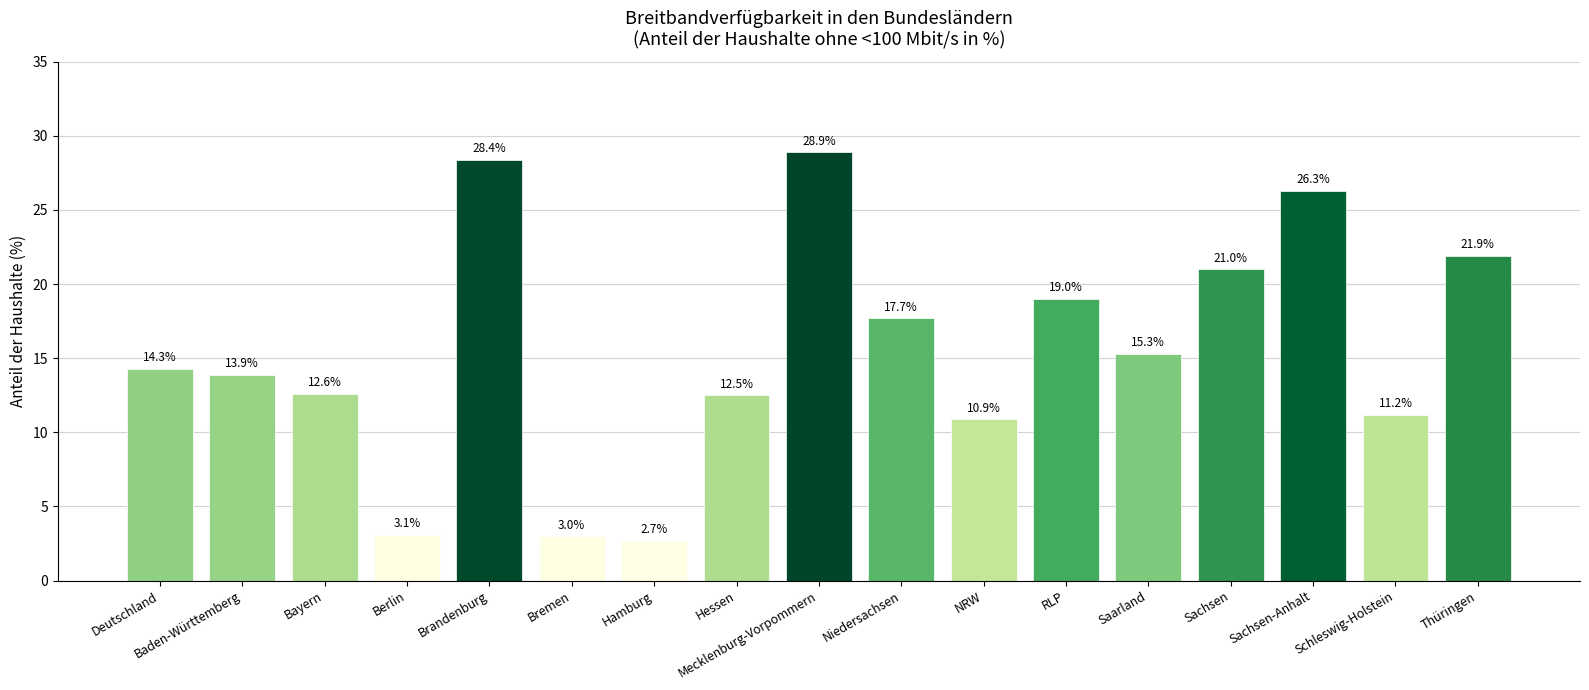

Rank the categories by value from highest to lowest.

Mecklenburg-Vorpommern, Brandenburg, Sachsen-Anhalt, Thüringen, Sachsen, RLP, Niedersachsen, Saarland, Deutschland, Baden-Württemberg, Bayern, Hessen, Schleswig-Holstein, NRW, Berlin, Bremen, Hamburg